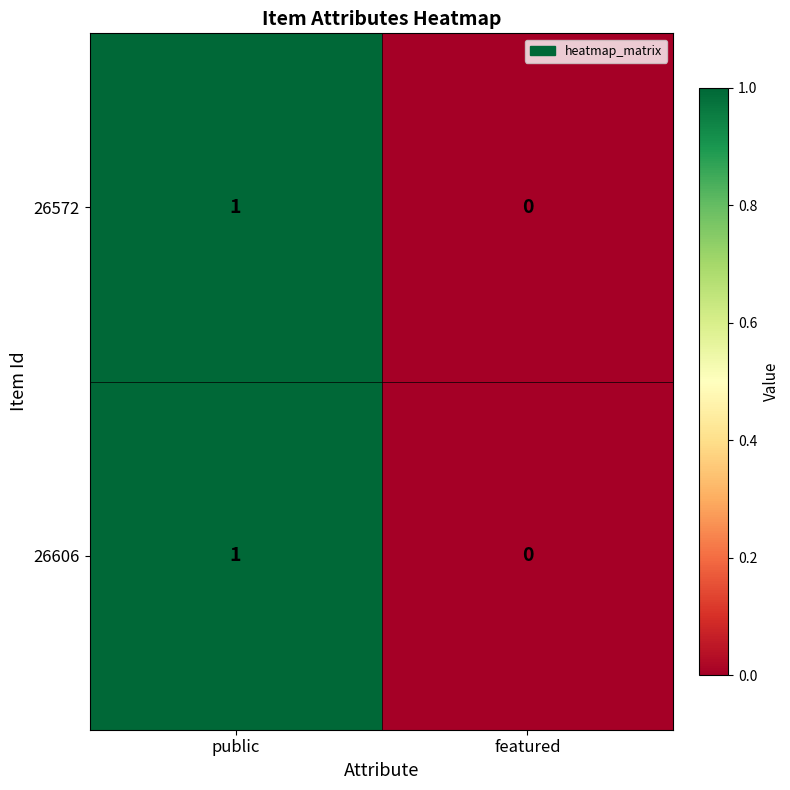

The 26606 series shows 1 at featured. True or false?

False